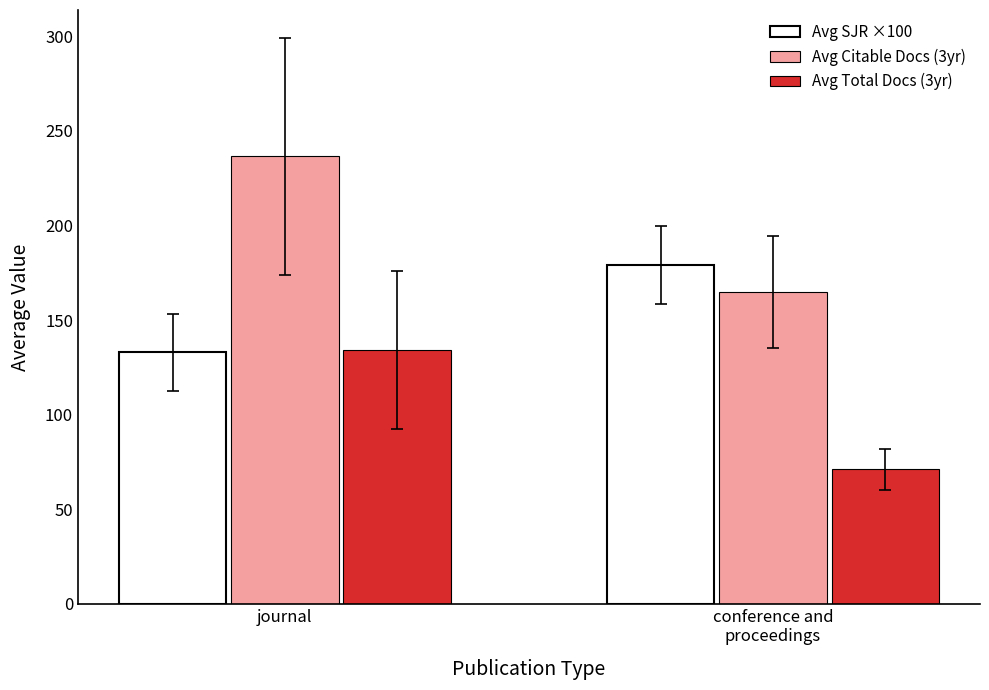

What is the label of the 1st bar from the right?

conference and
proceedings